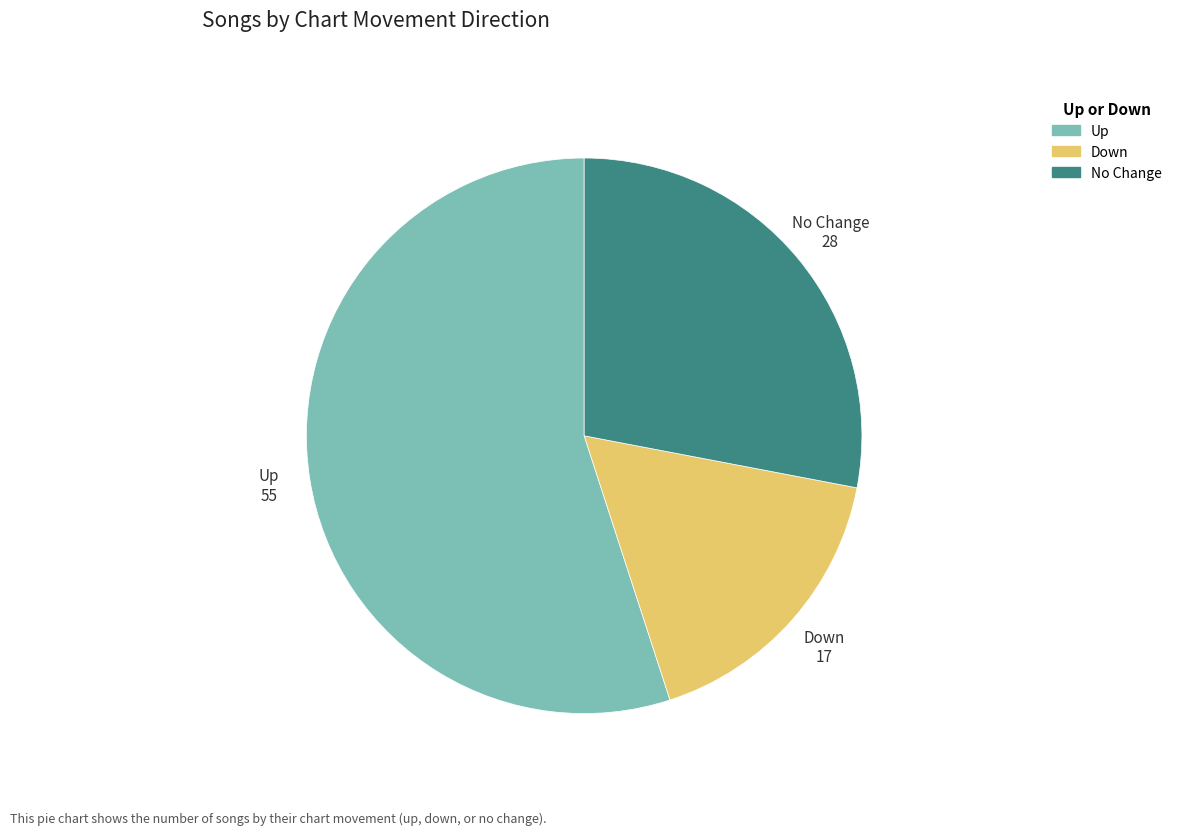

Is there a majority slice in this chart?

Yes